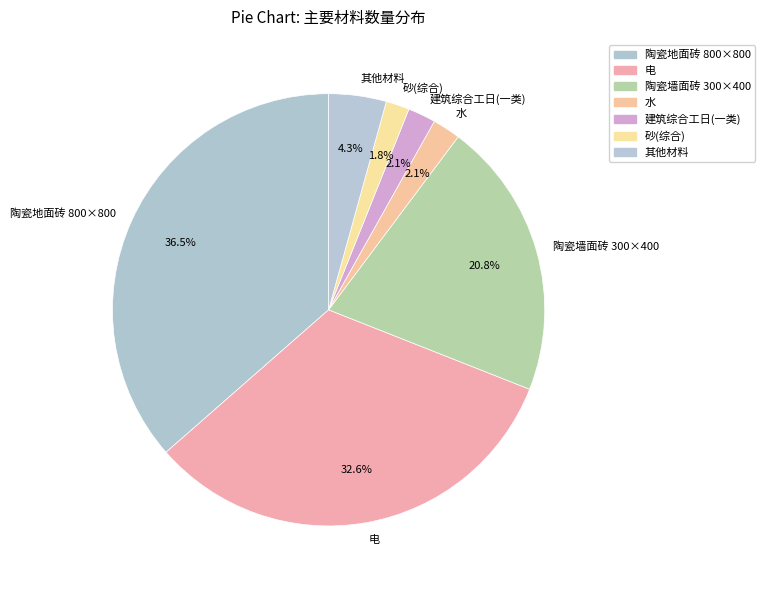

What portion of the pie excludes 其他材料?

95.7%